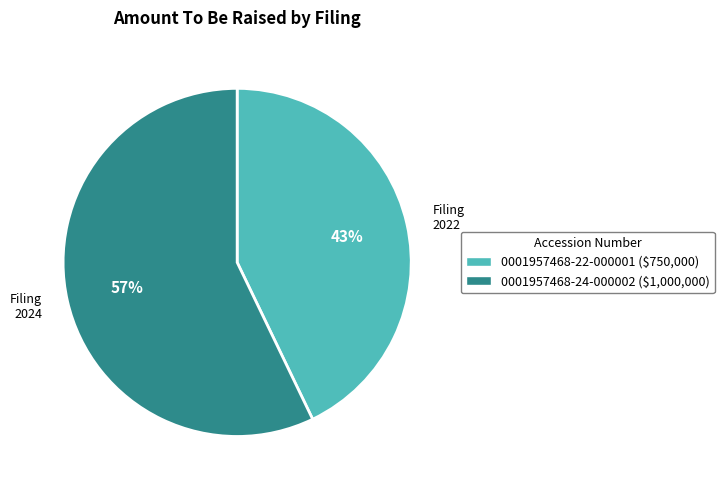

Count the number of slices in the pie.

2